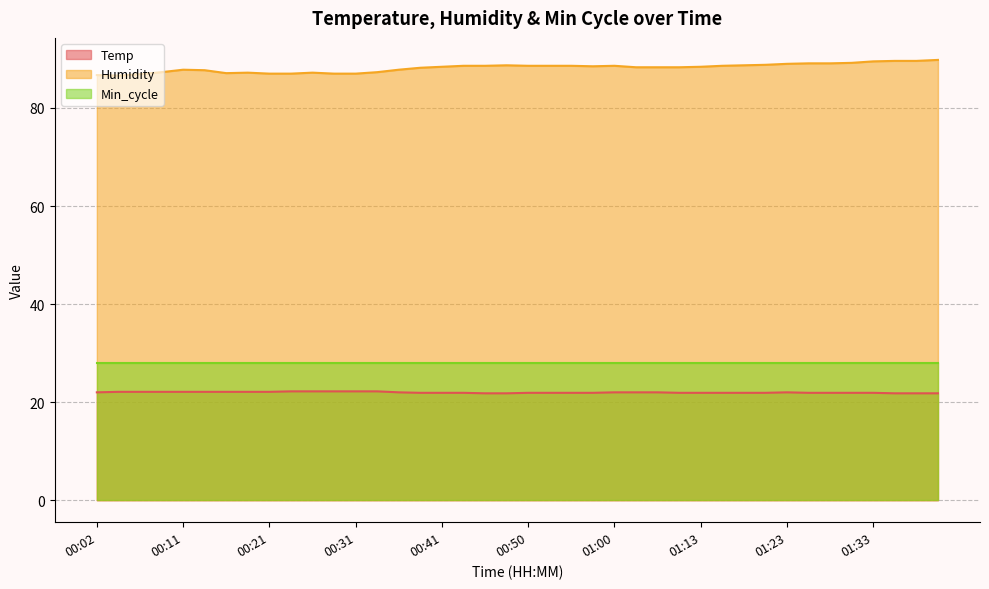

True or false: Temp has a value of 21.8 at 00:45.

True